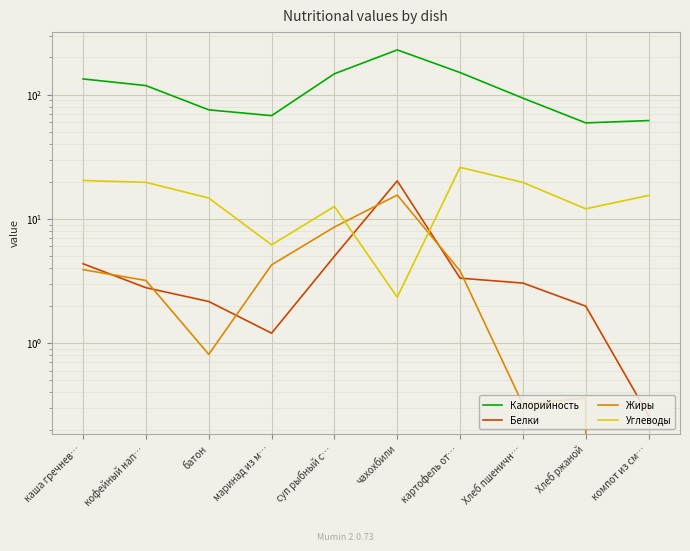

The value of Белки at картофель от… is 5.2. True or false?

False